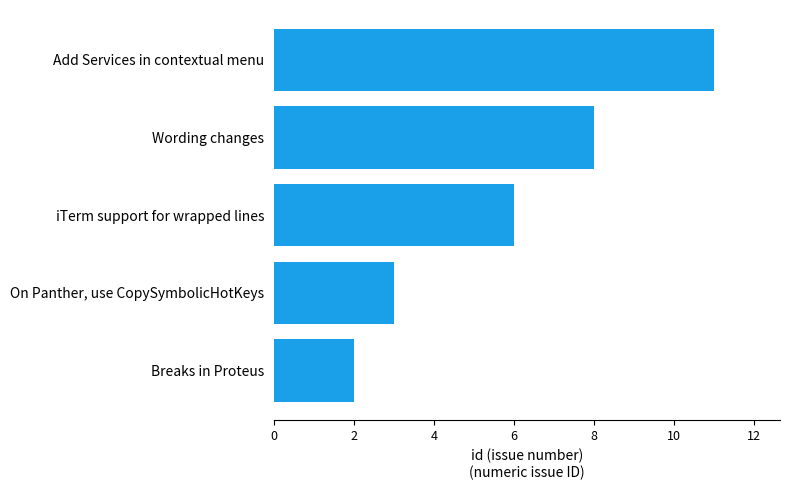

What is the average value?

6